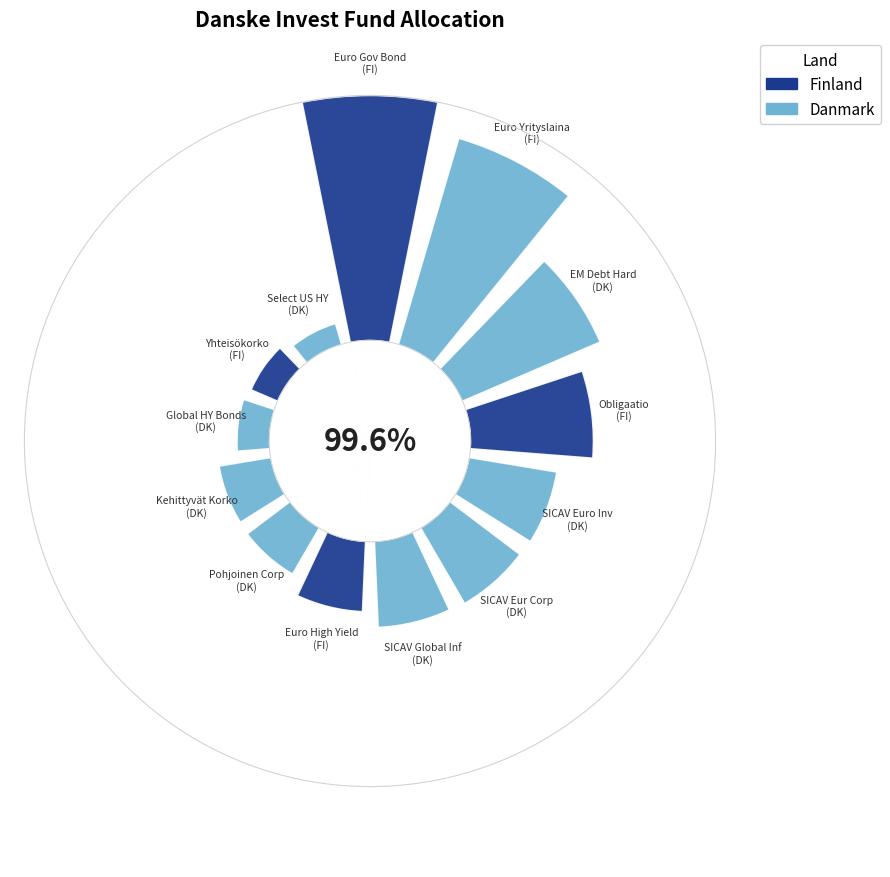

To the nearest percent, what is the difference between the Danske Invest Euro Government Bond and Danske Invest Euro Yrityslaina slice percentages?

2%